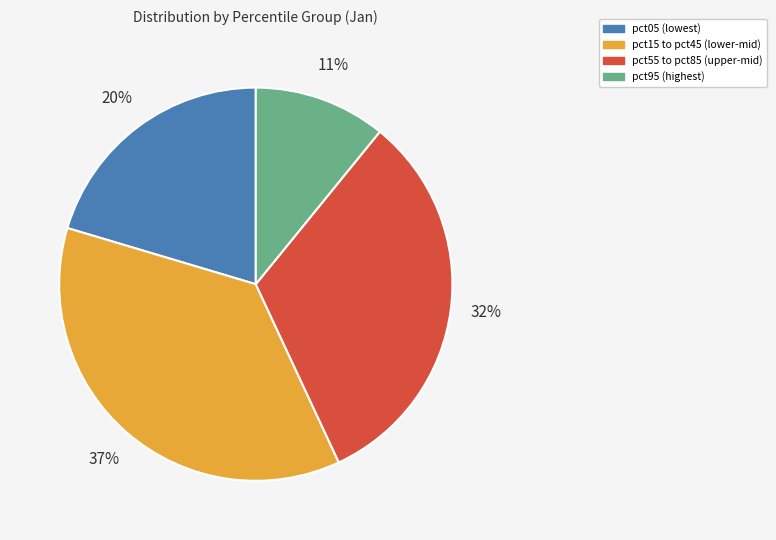

How many segments does this pie chart have?

4